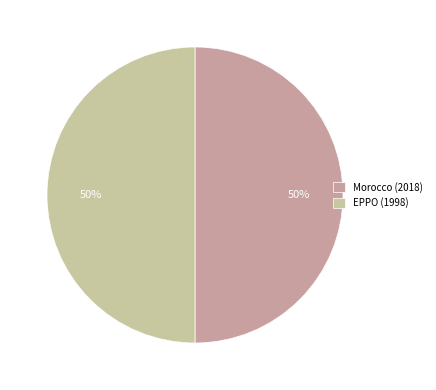

To the nearest percent, what percentage of the pie is EPPO (1998)?

50%